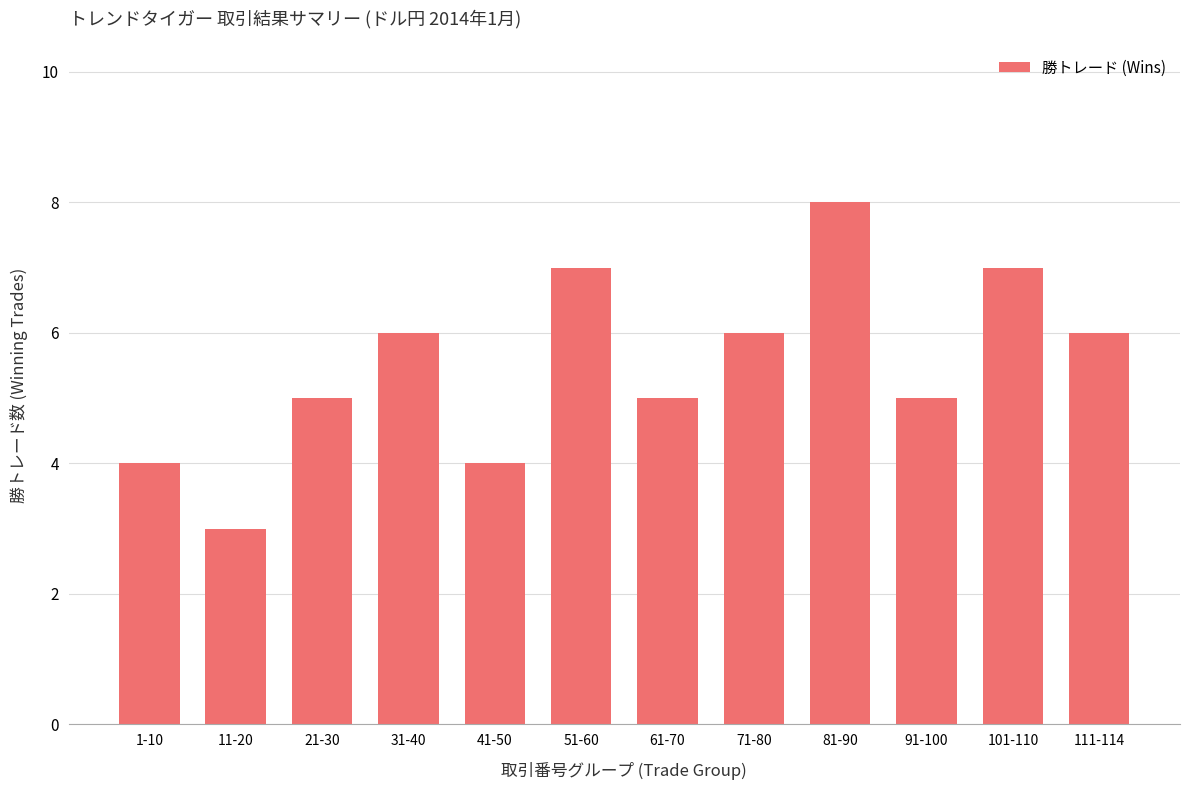

What is the change in value from 31-40 to 81-90?

+2